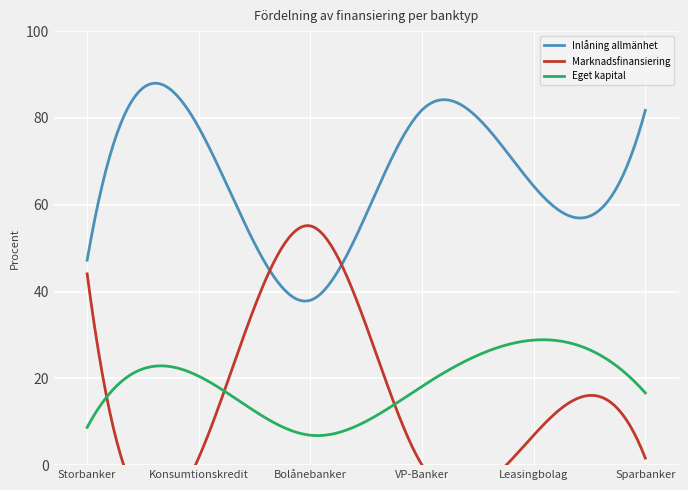

How many interior local valleys does the Eget kapital series have?

1